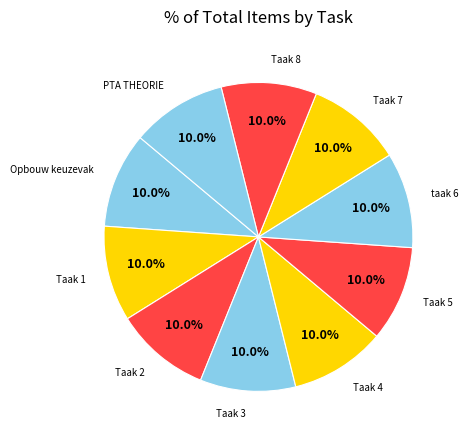

Is there a majority slice in this chart?

No